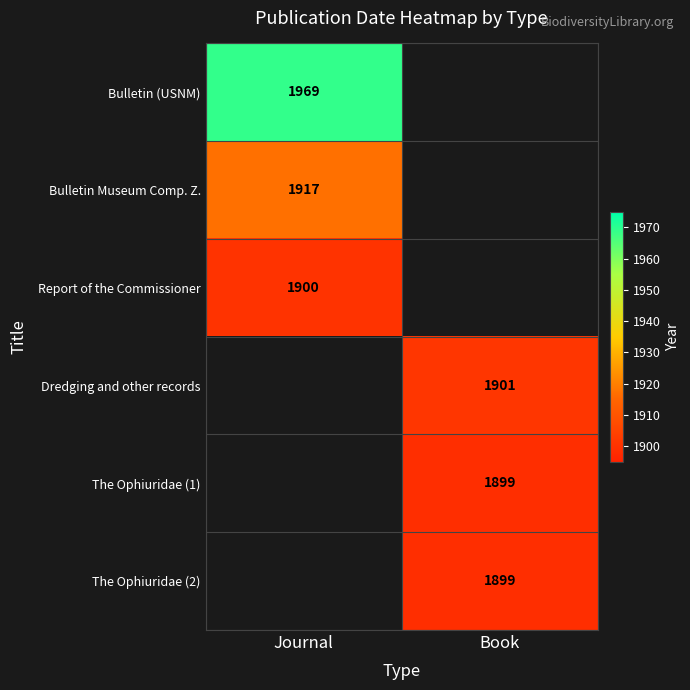

Is it true that Bulletin (USNM) equals 1969 at Journal?

True